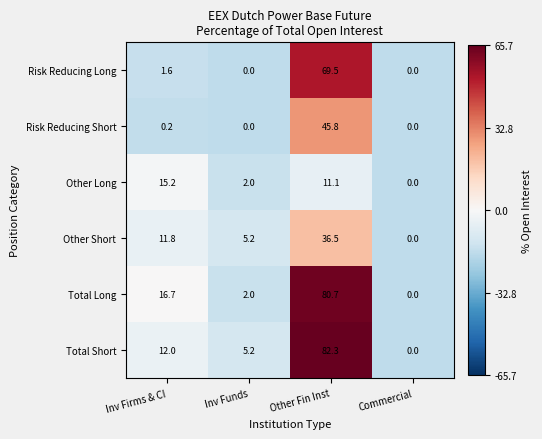

Which series has the widest spread of values?

Total Short